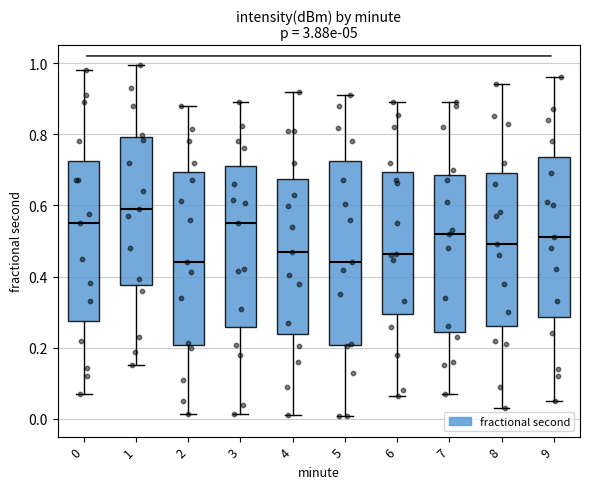

Where does the upper whisker of the box at x = 0 end on the y-axis? The values are not printed on the chart, so give them approximately, as read against the axis.

0.98